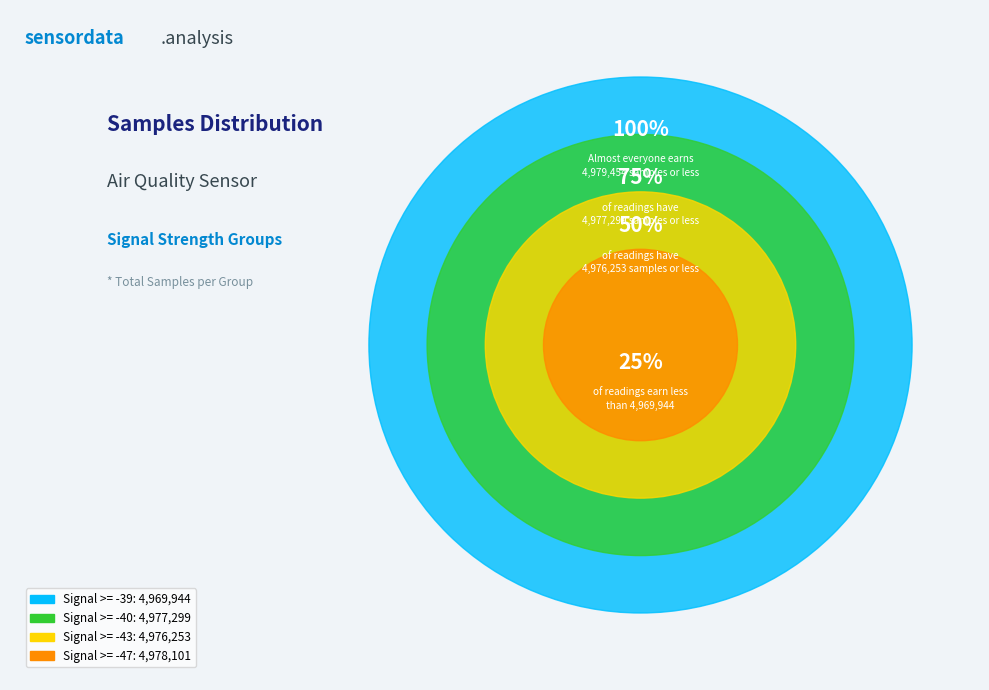

Which has a higher value, -48 or -40?

-40